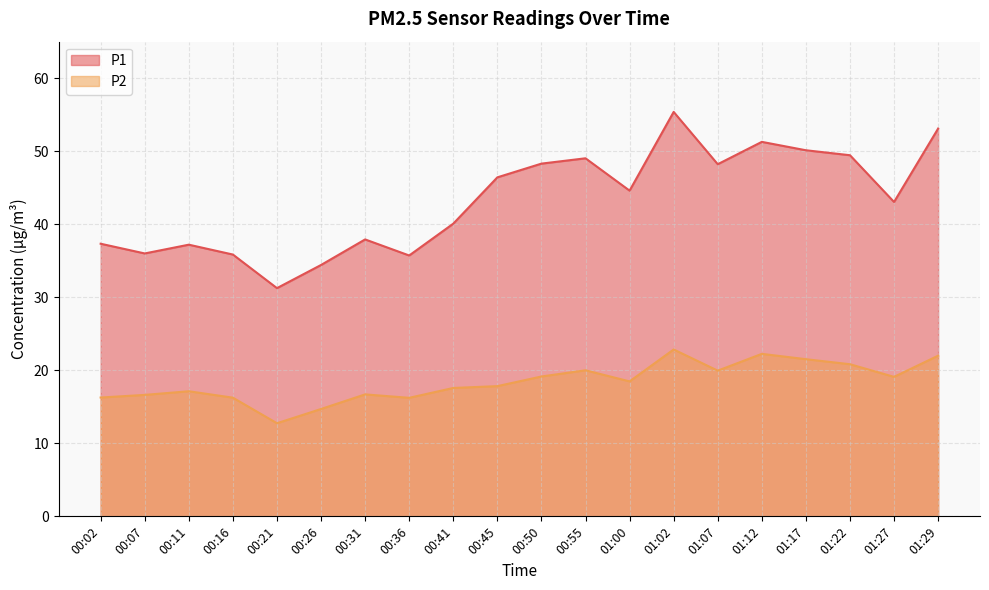

At how many categories does at least one series exceed 34?

19